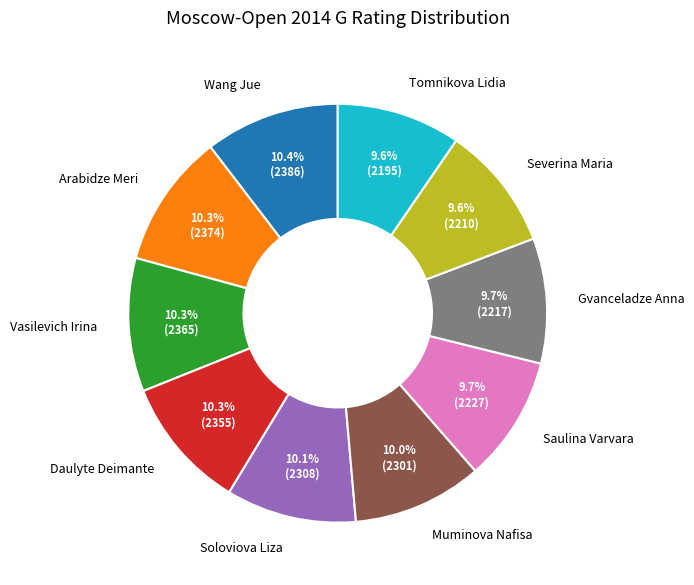

To the nearest percent, what is the combined percentage of Severina Maria and Muminova Nafisa?

20%